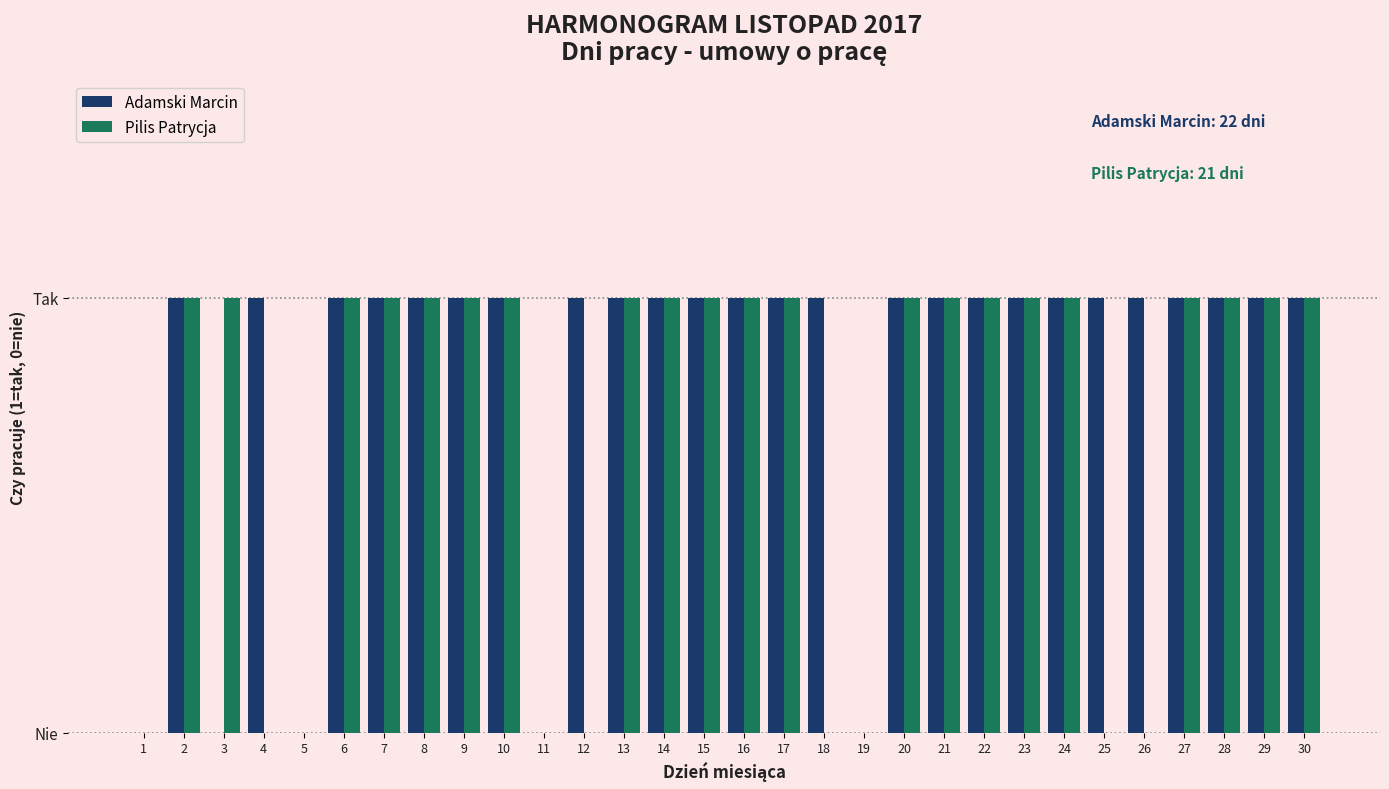

Are the bars grouped side by side (vs. stacked)?

Yes